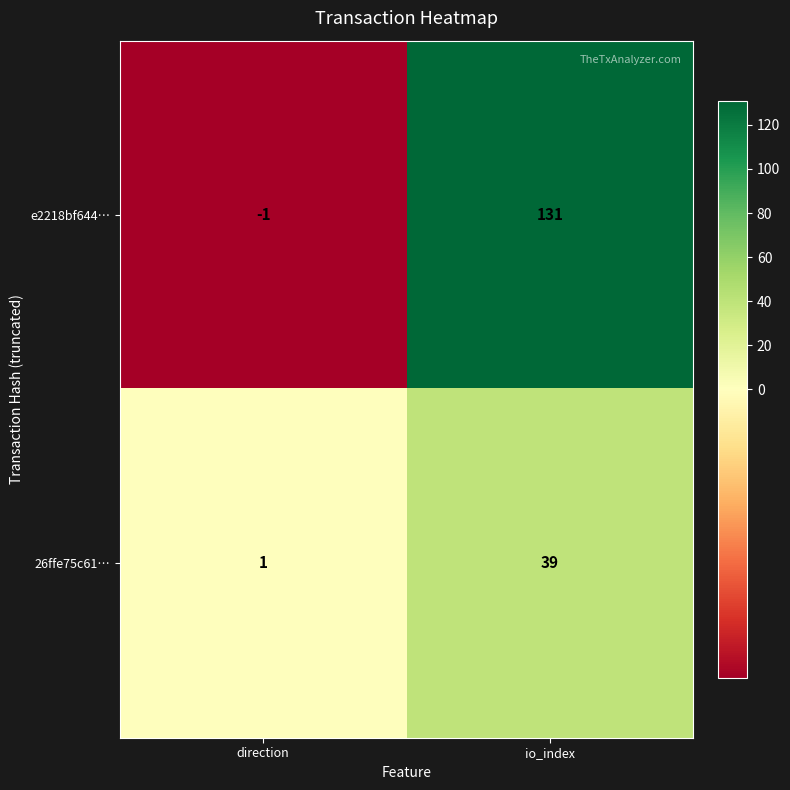

Reading left to right, extract all data points from this chart.

e2218bf644…: -1	131
26ffe75c61…: 1	39